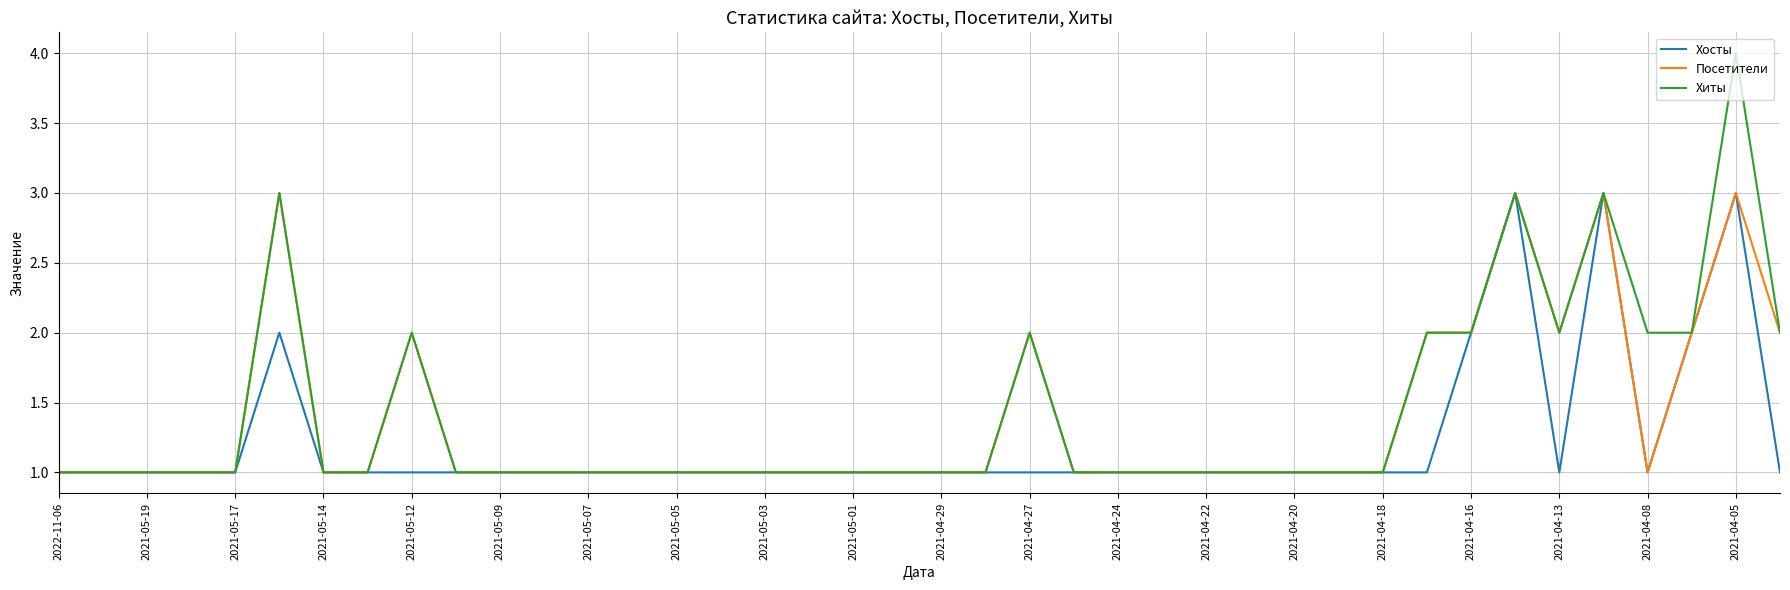

Which series has the widest spread of values?

Хиты